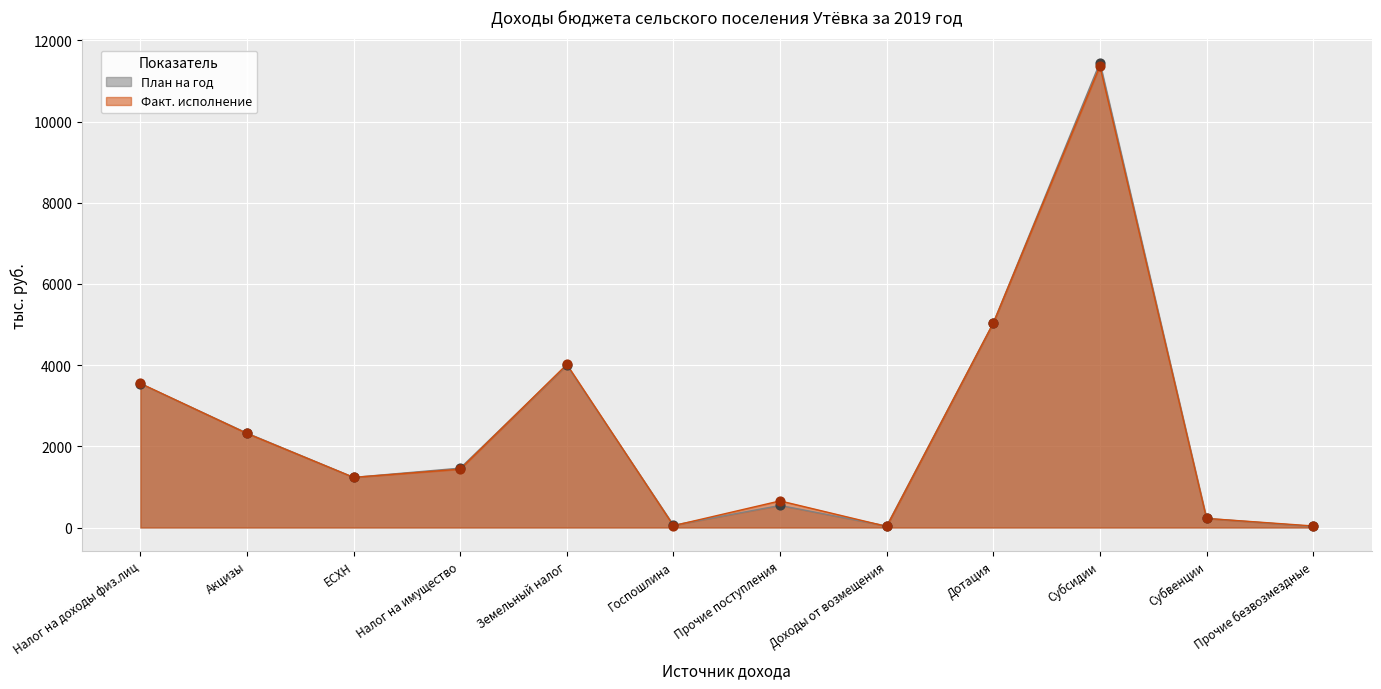

Which series contains the highest Y value?

План на год